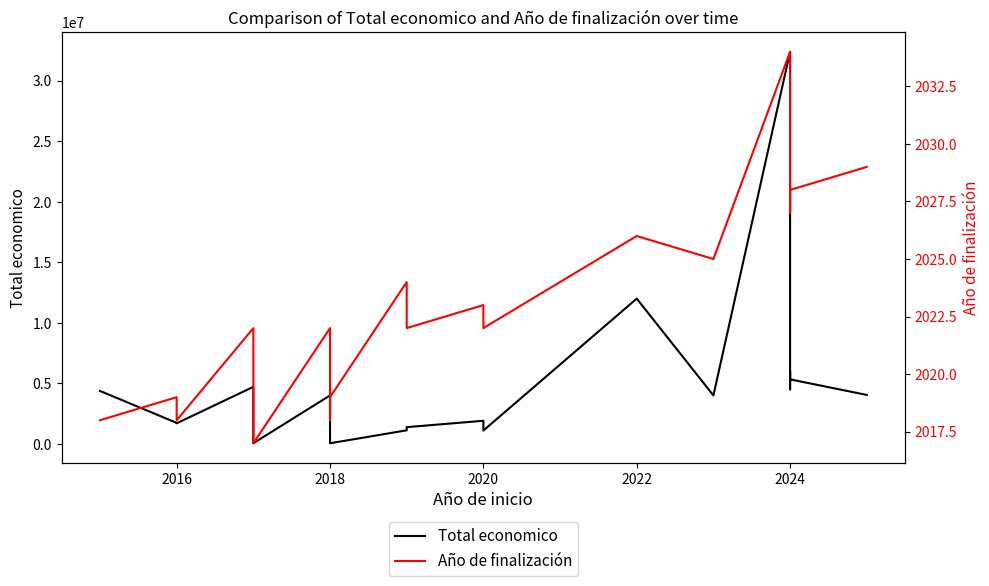

Where is the first local minimum for Año de finalización?

2016